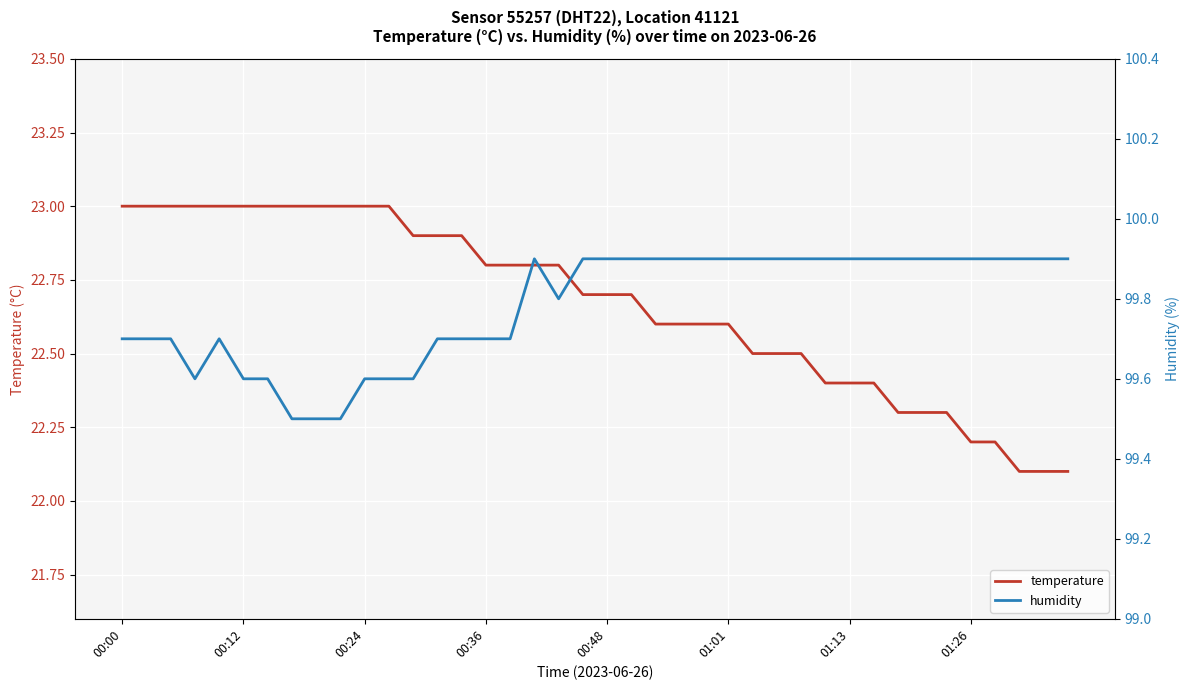

True or false: humidity and temperature intersect in this chart.

False